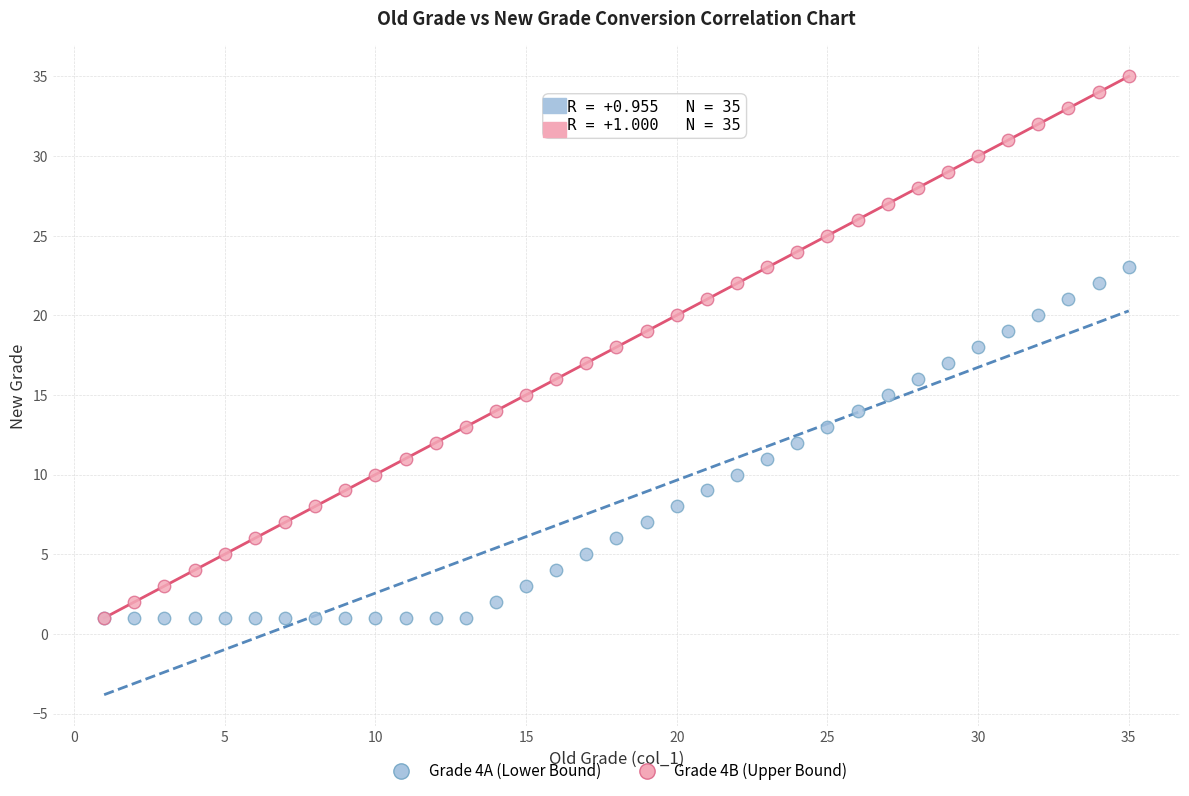

Which series has the widest spread of Y values?

Grade 4B (Upper Bound)